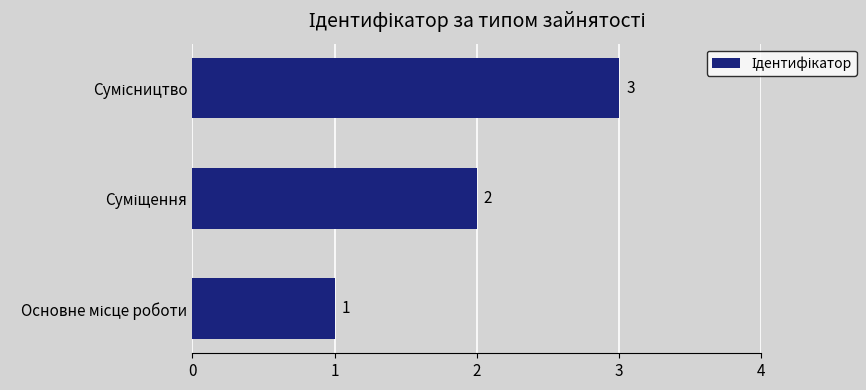

What is the greatest value displayed?

3